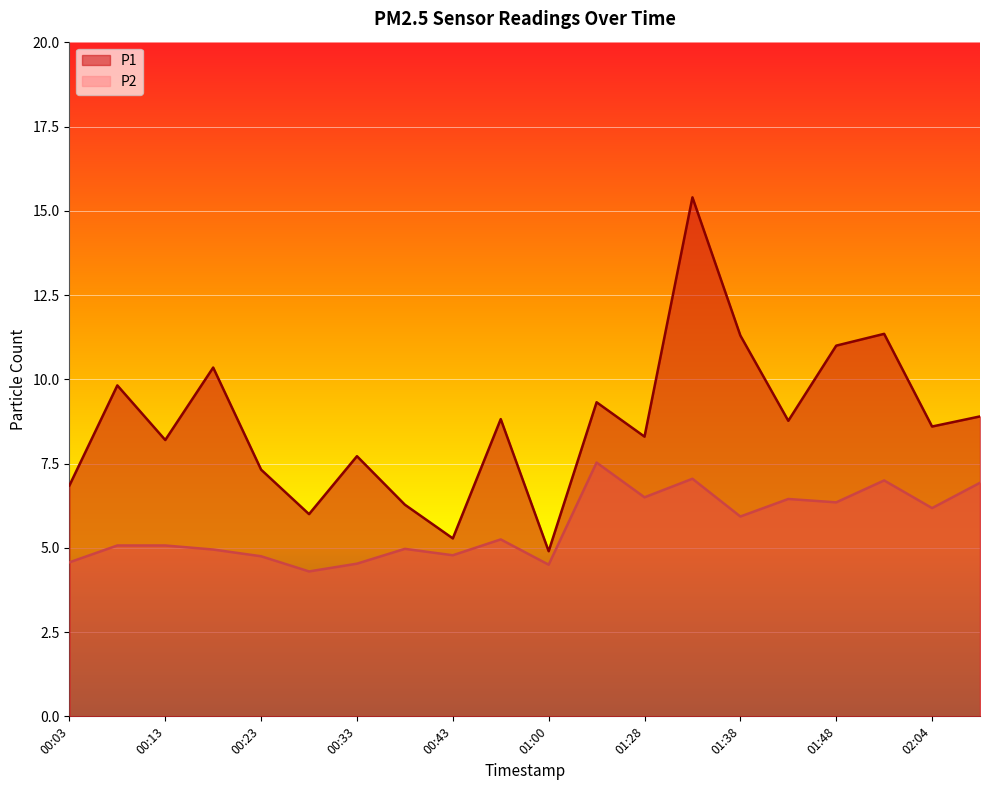

Does the chart display data point markers on the line(s)?

No